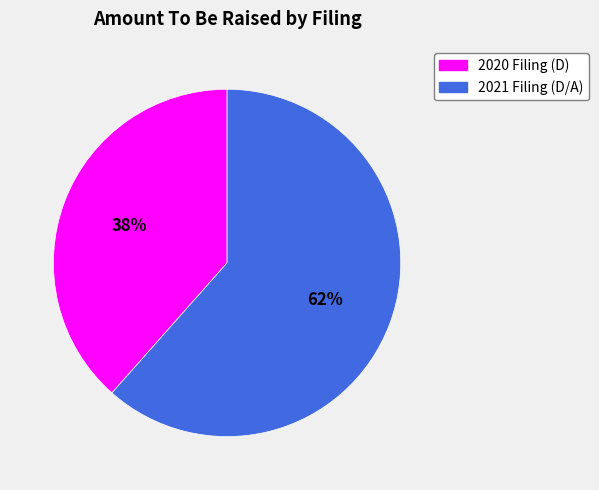

Is there any slice that represents more than half of the pie?

Yes